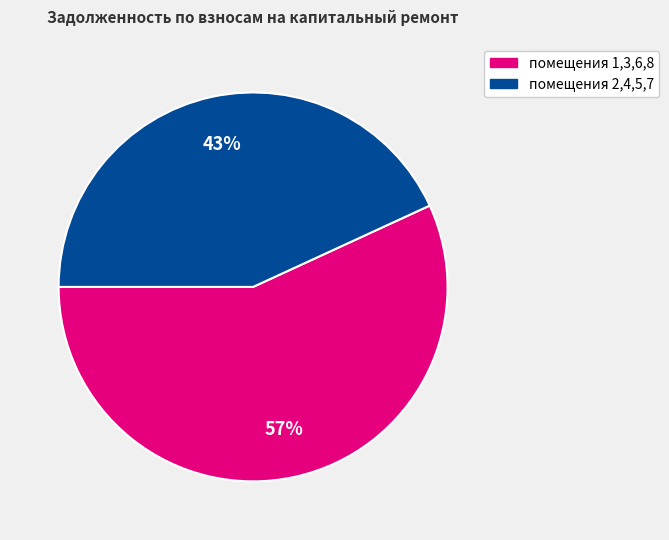

To the nearest percent, what is the average slice percentage?

50%